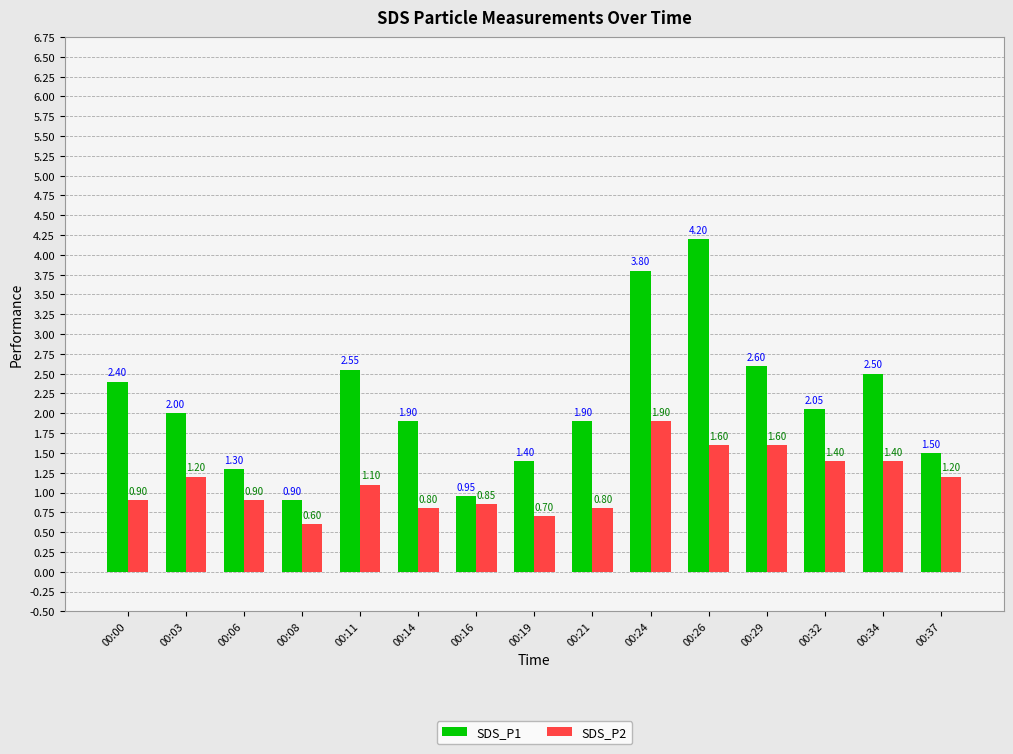

How many data points in SDS_P1 are less than 2?

7